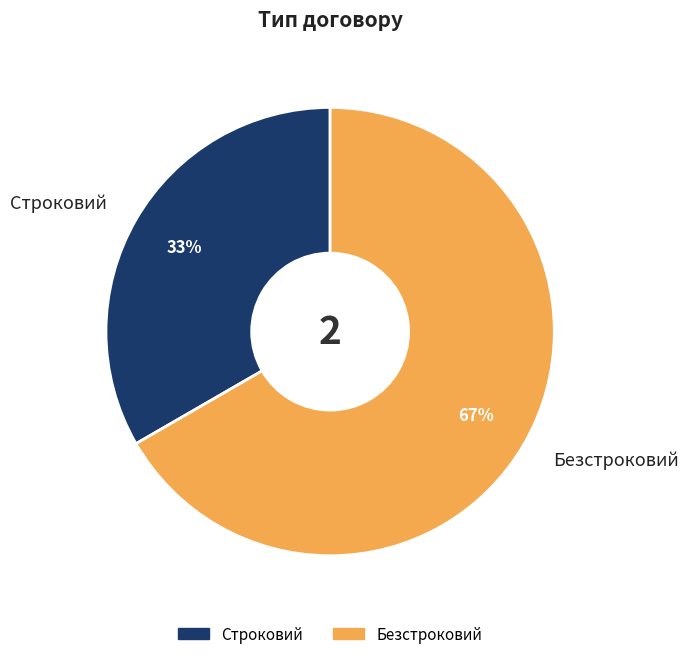

Rank the categories by value from highest to lowest.

Безстроковий, Строковий